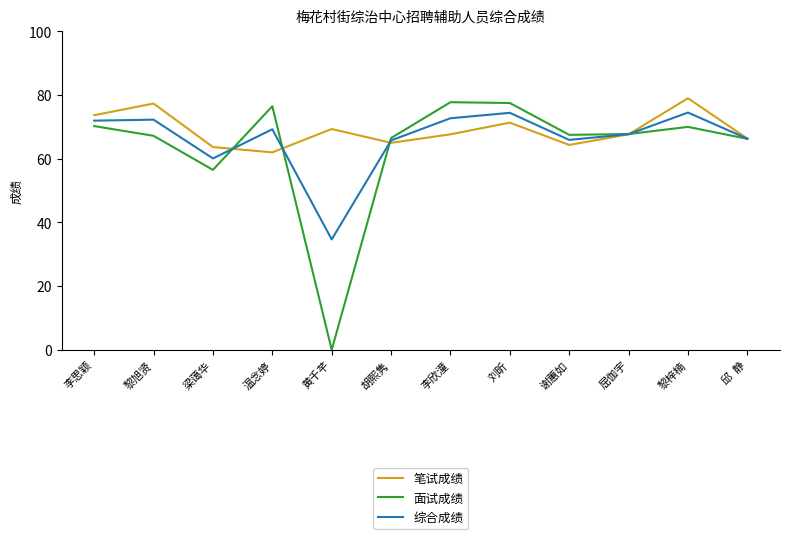

Does the chart have visible grid lines?

No